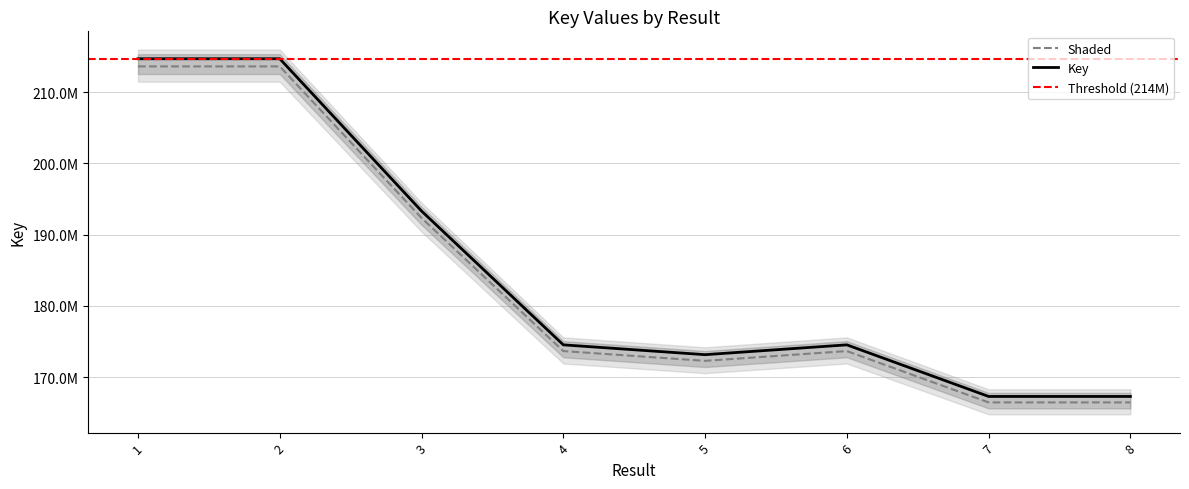

Does the chart display data point markers on the line(s)?

No